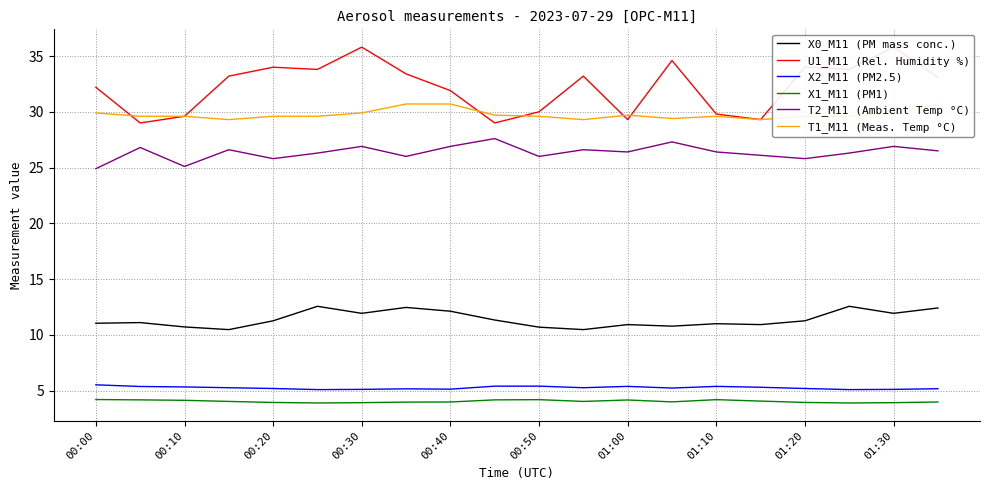

Which series has the widest spread of values?

U1_M11 (Rel. Humidity %)